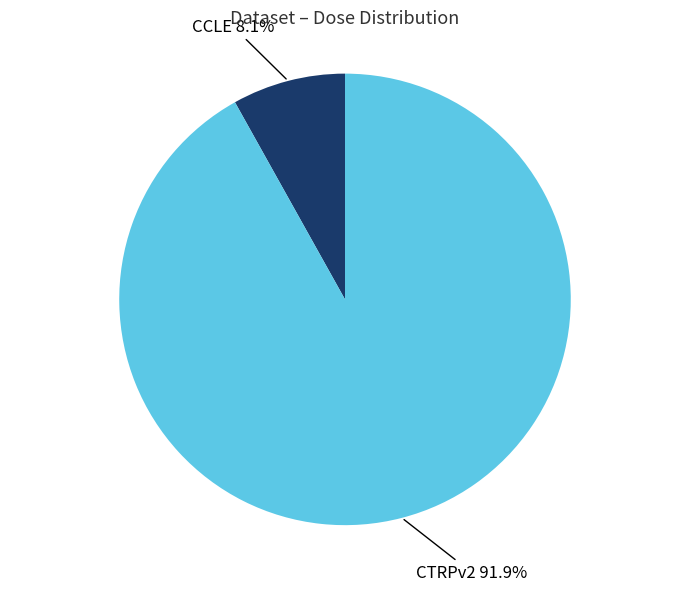

Is there a majority slice in this chart?

Yes